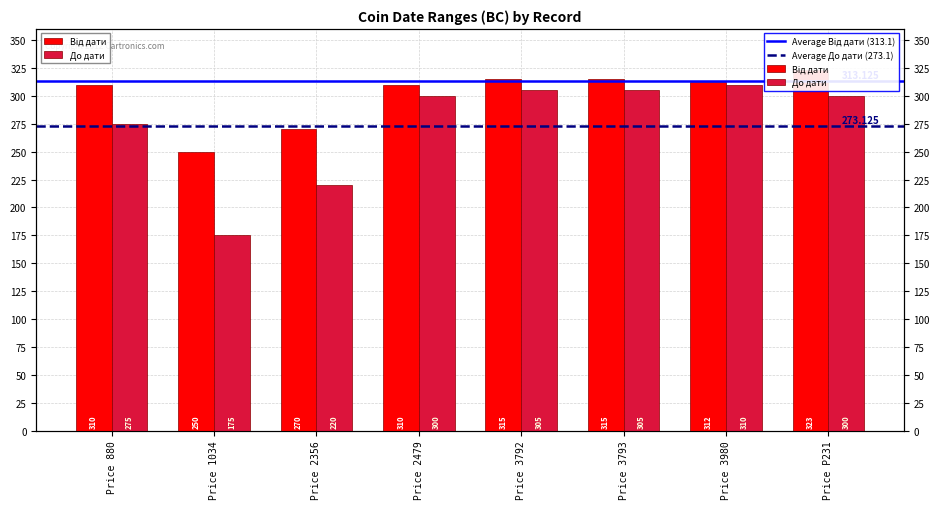

What value does the До дати series have at Price 880?

275